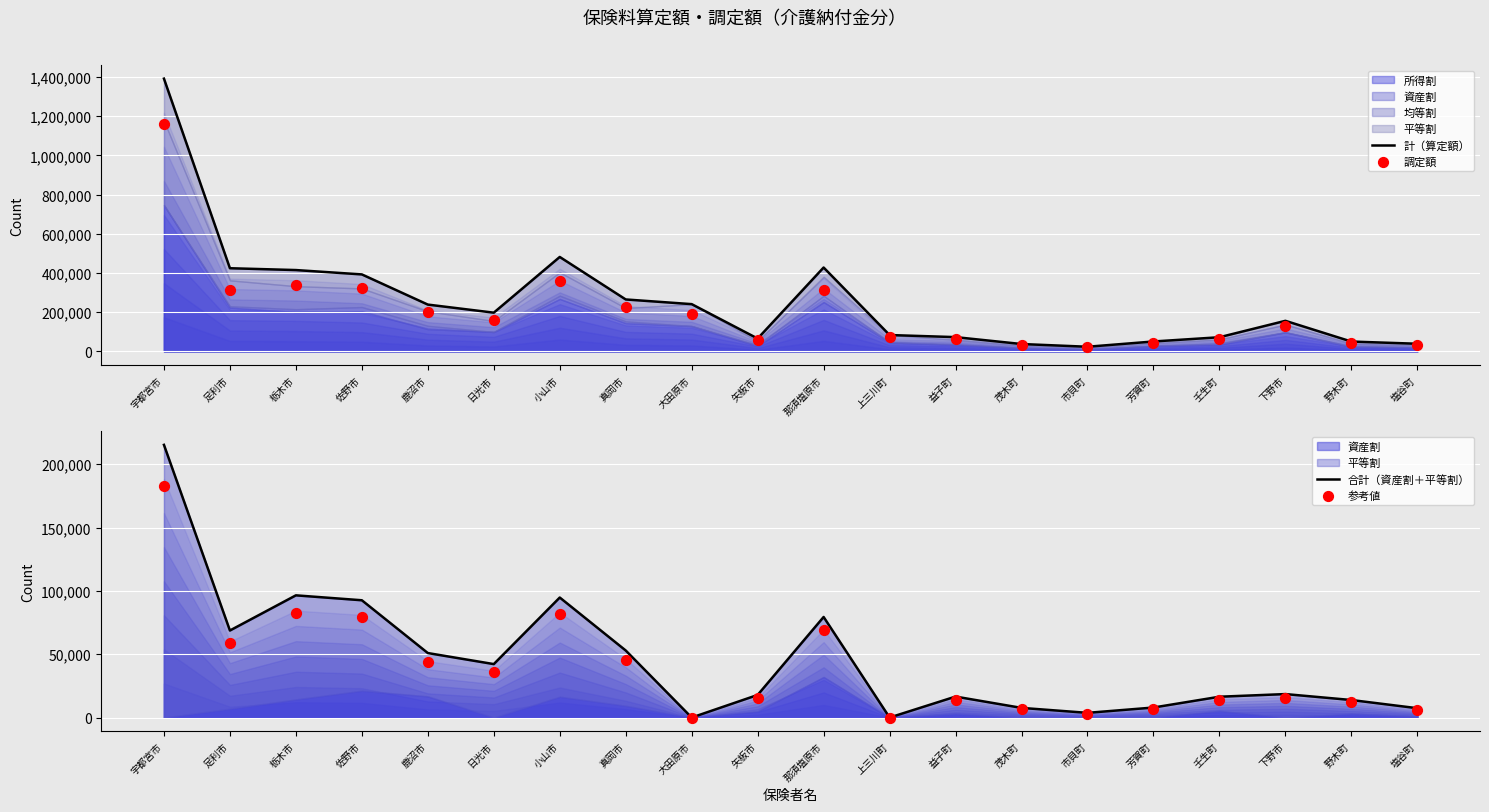

Which series has the largest Y range (max minus min)?

計（算定額）